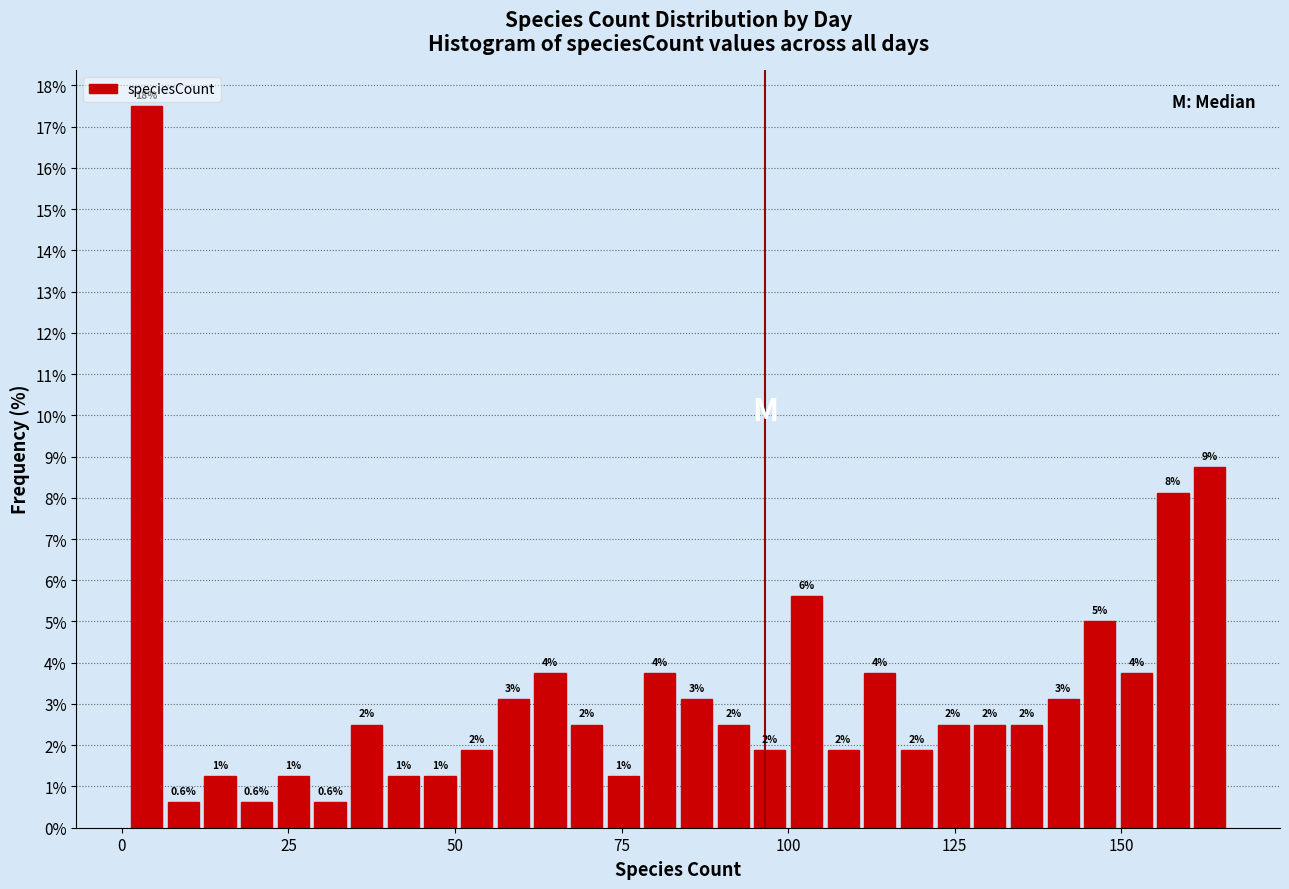

Around what value on the x-axis is the tallest bar? Give the approximate position of its centre, as read against the axis.

5